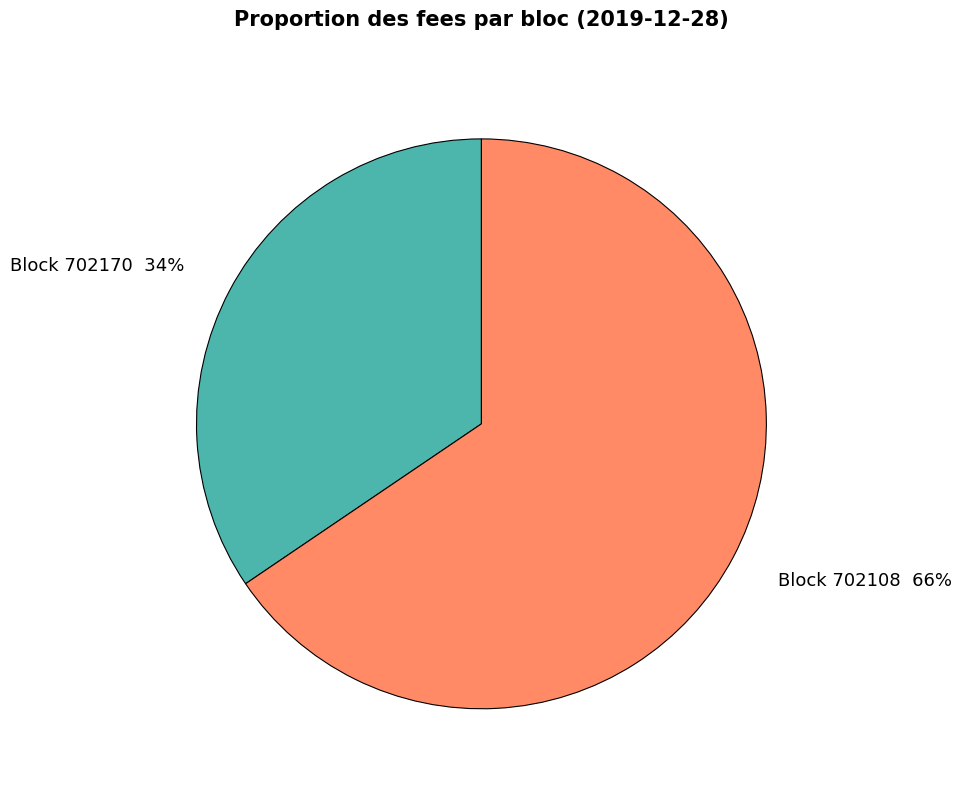

To the nearest percent, what percentage of the pie is Block 702170 34%?

34%